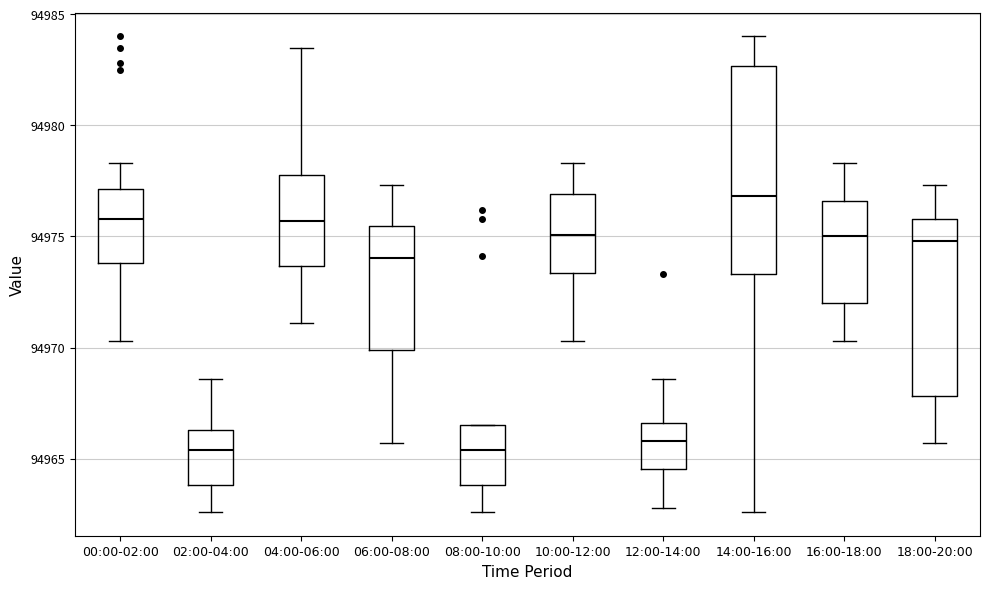

Reading left to right, read every box against the y-axis: the position of its median line, the range the box covers, and the ends of its whiskers. The values are not printed on the chart, so give them approximately, as read against the axis.

00:00-02:00: median 94976.0, box 94974.0 to 94977.0, whiskers 94970.5 to 94978.5
02:00-04:00: median 94965.5, box 94964.0 to 94966.5, whiskers 94962.5 to 94968.5
04:00-06:00: median 94975.5, box 94973.5 to 94978.0, whiskers 94971.0 to 94983.5
06:00-08:00: median 94974.0, box 94970.0 to 94975.5, whiskers 94965.5 to 94977.5
08:00-10:00: median 94965.5, box 94964.0 to 94966.5, whiskers 94962.5 to 94966.5
10:00-12:00: median 94975.0, box 94973.5 to 94977.0, whiskers 94970.5 to 94978.5
12:00-14:00: median 94966.0, box 94964.5 to 94966.5, whiskers 94963.0 to 94968.5
14:00-16:00: median 94977.0, box 94973.5 to 94982.5, whiskers 94962.5 to 94984.0
16:00-18:00: median 94975.0, box 94972.0 to 94976.5, whiskers 94970.5 to 94978.5
18:00-20:00: median 94975.0, box 94968.0 to 94976.0, whiskers 94965.5 to 94977.5